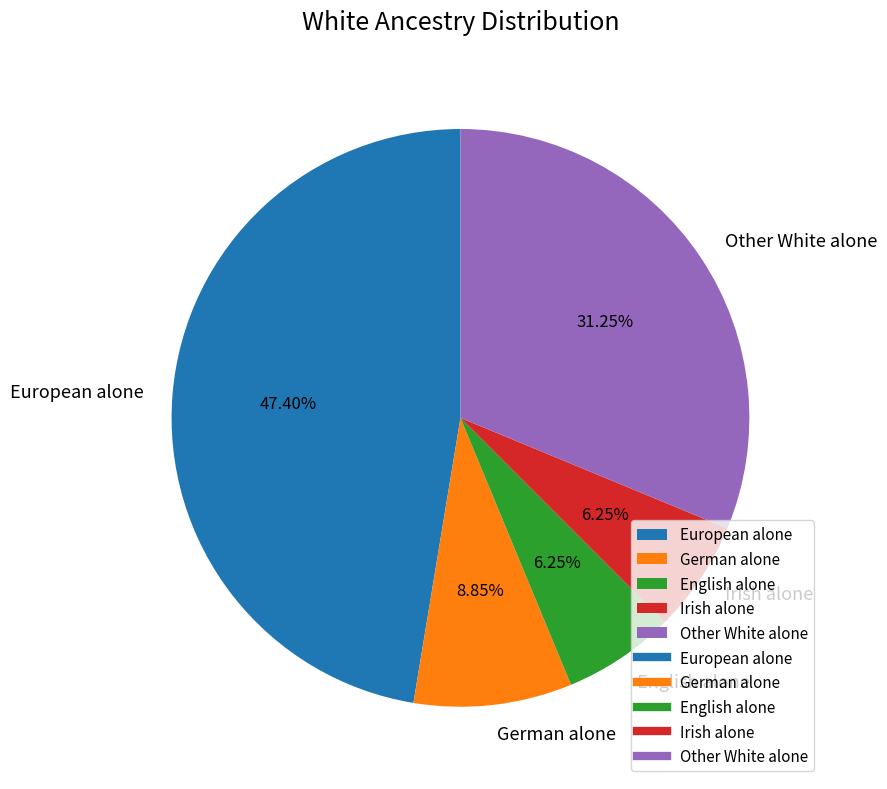

Count the number of slices in the pie.

5